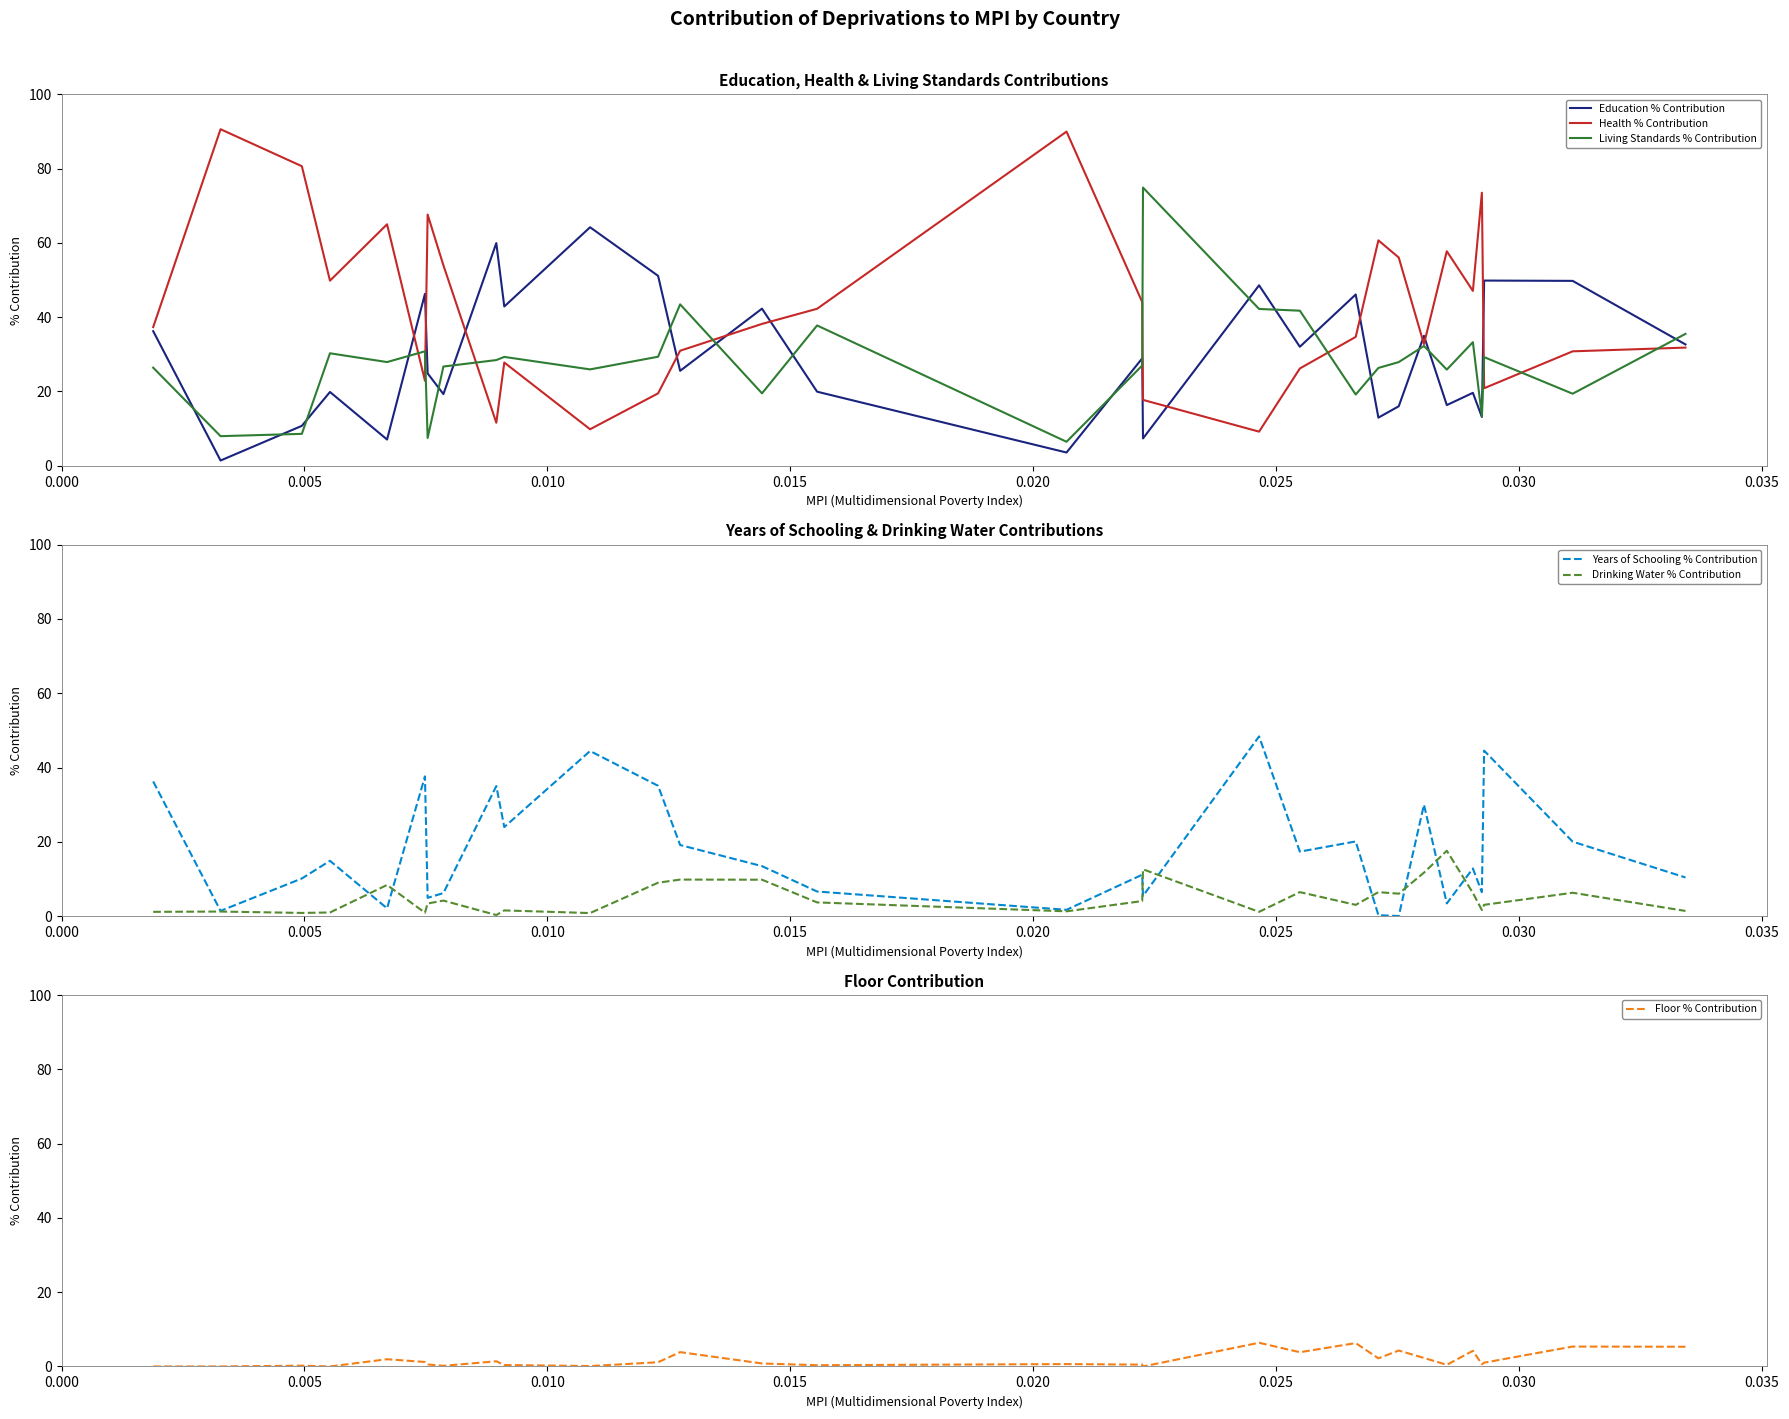

How many lines are shown in the chart?

6